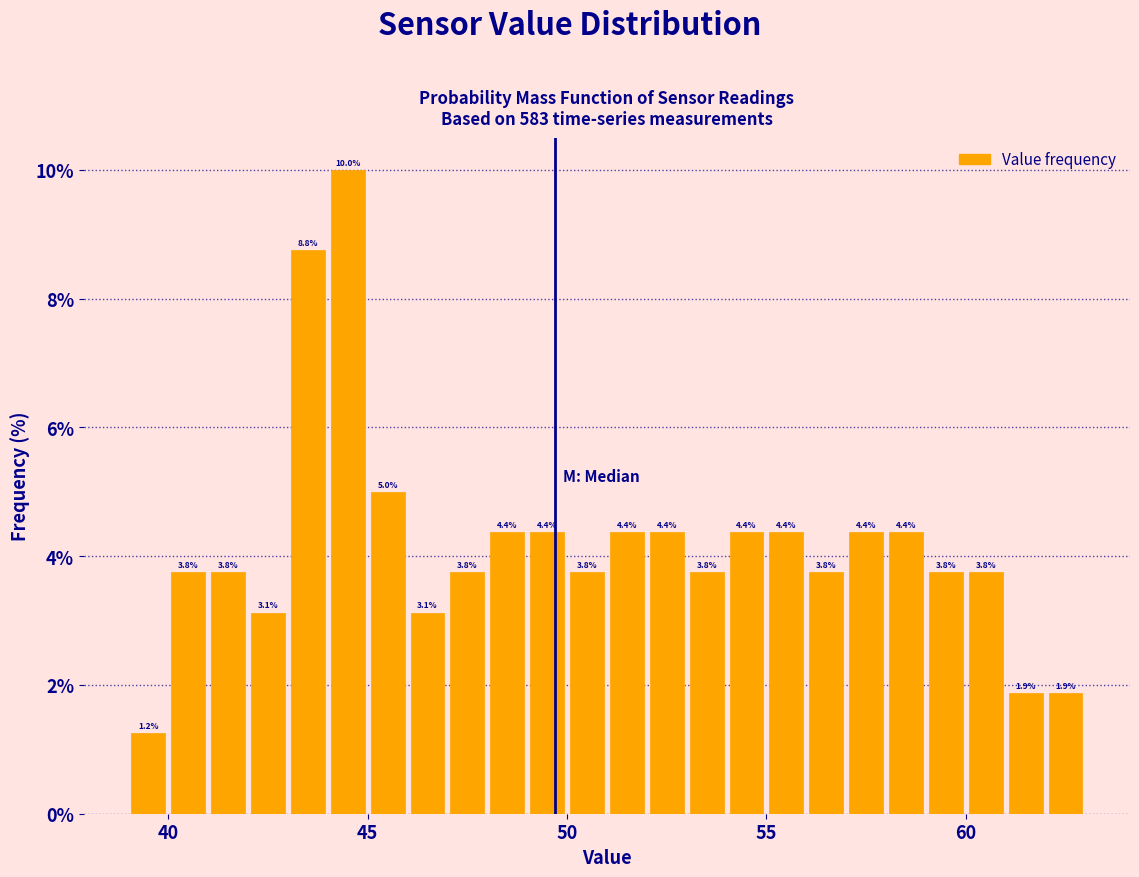

Read against the x-axis, roughly where is the centre of the tallest bar?

44.5